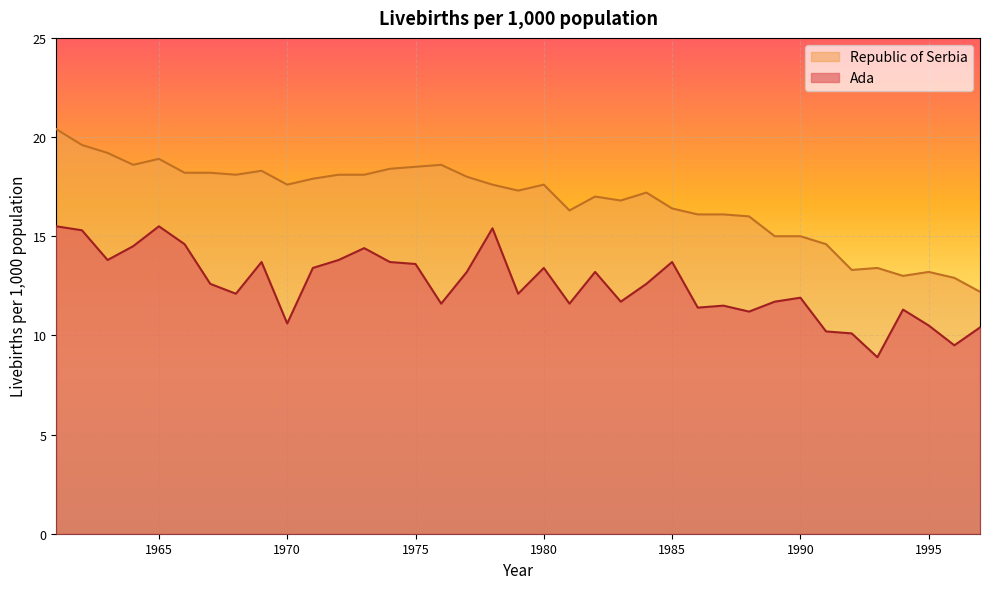

What is the value of the Republic of Serbia point at the 30th from the left?

15.0